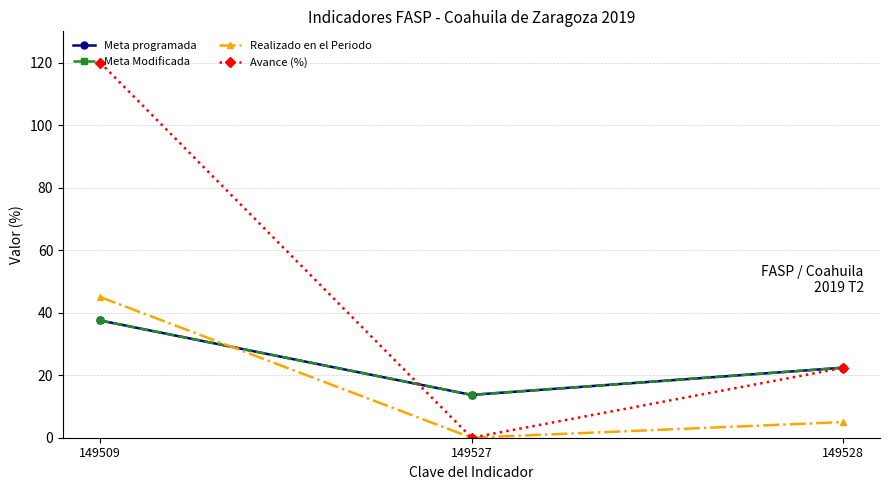

Reading right to left, list all the values displayed in this chart.

Meta programada: 22.4	13.7	37.5
Meta Modificada: 22.4	13.7	37.5
Realizado en el Periodo: 5.0	0.0	45.0
Avance (%): 22.3	0.0	120.0